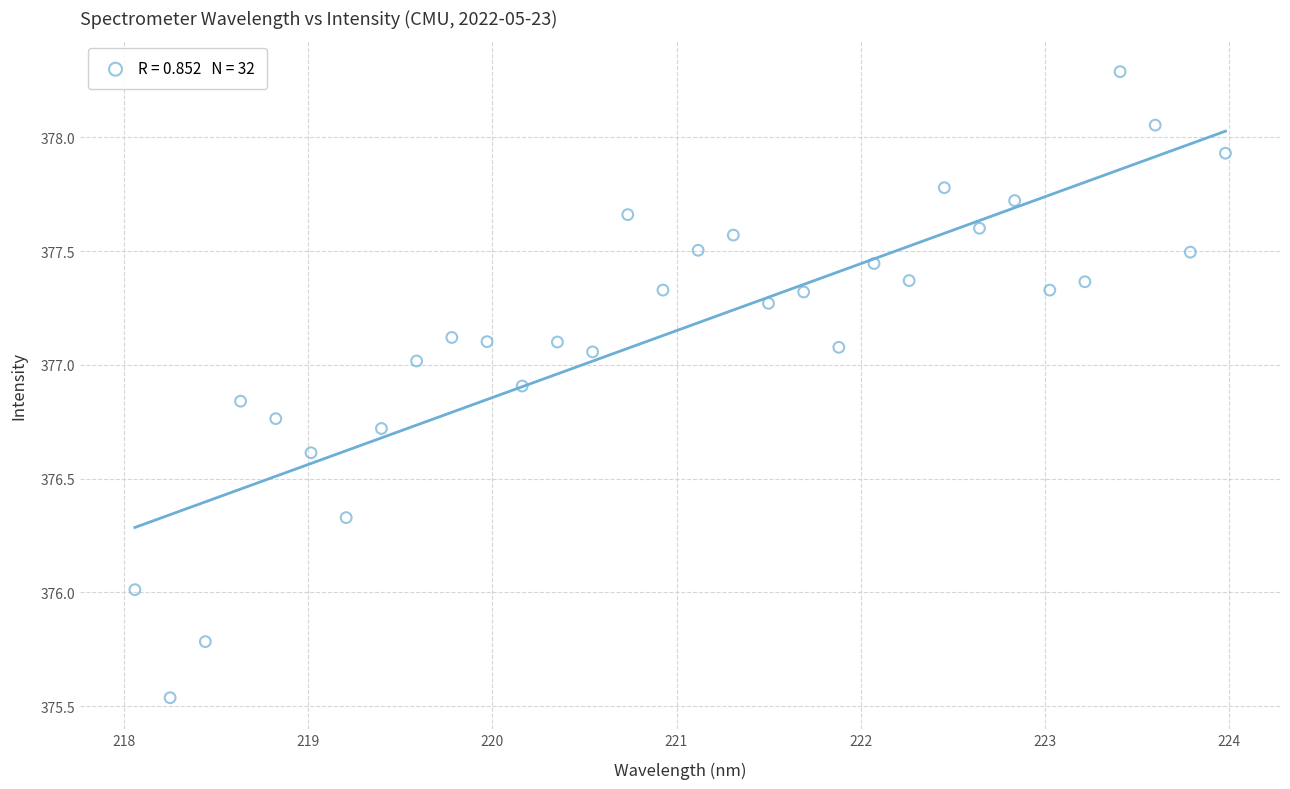

What is the range of Y values (max minus min)?

2.8